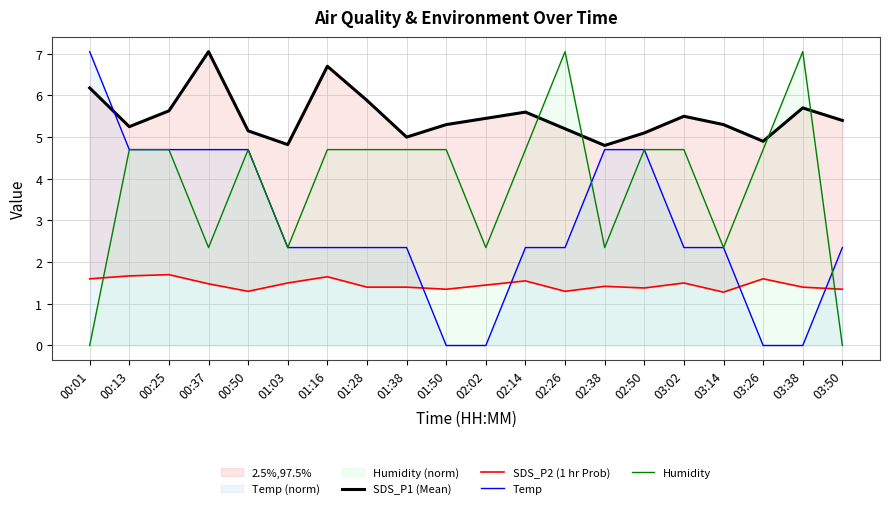

At how many categories does at least one series exceed 4?

20